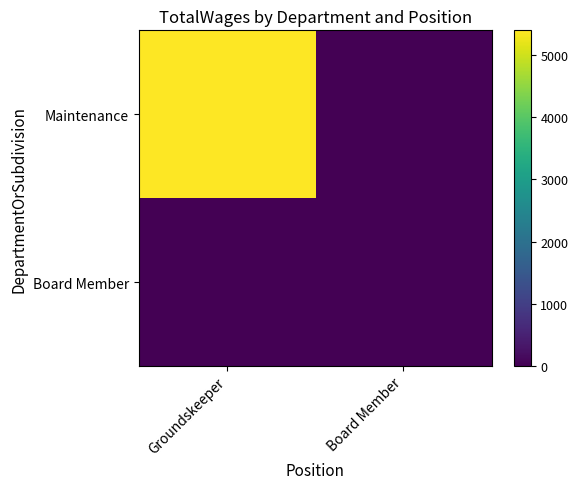

What is the greatest value displayed?

5400